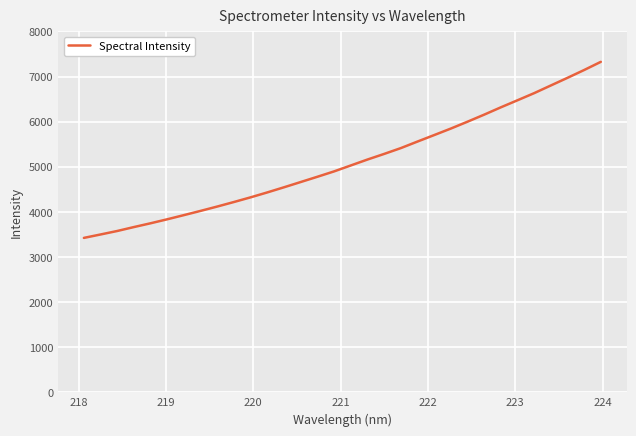

What is the sum of all values?

163506.7